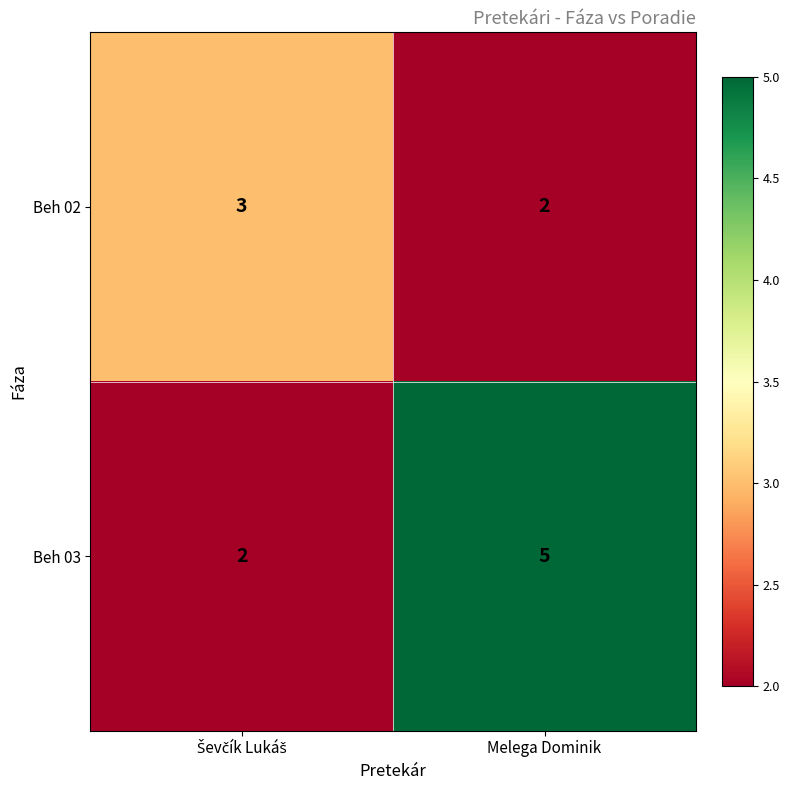

At which category is the sum across all series the highest?

Melega Dominik